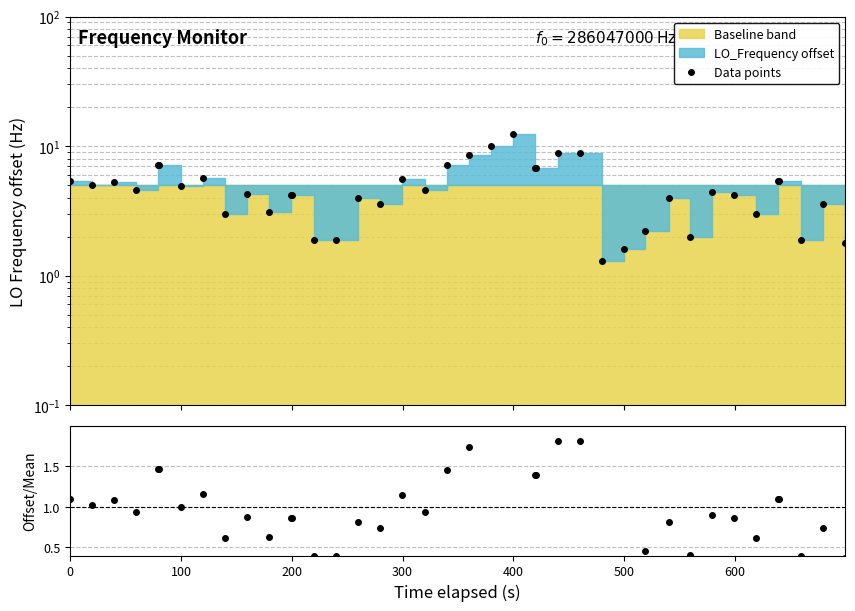

What is the value of the offset / mean offset point at the 31st from the left?

0.8